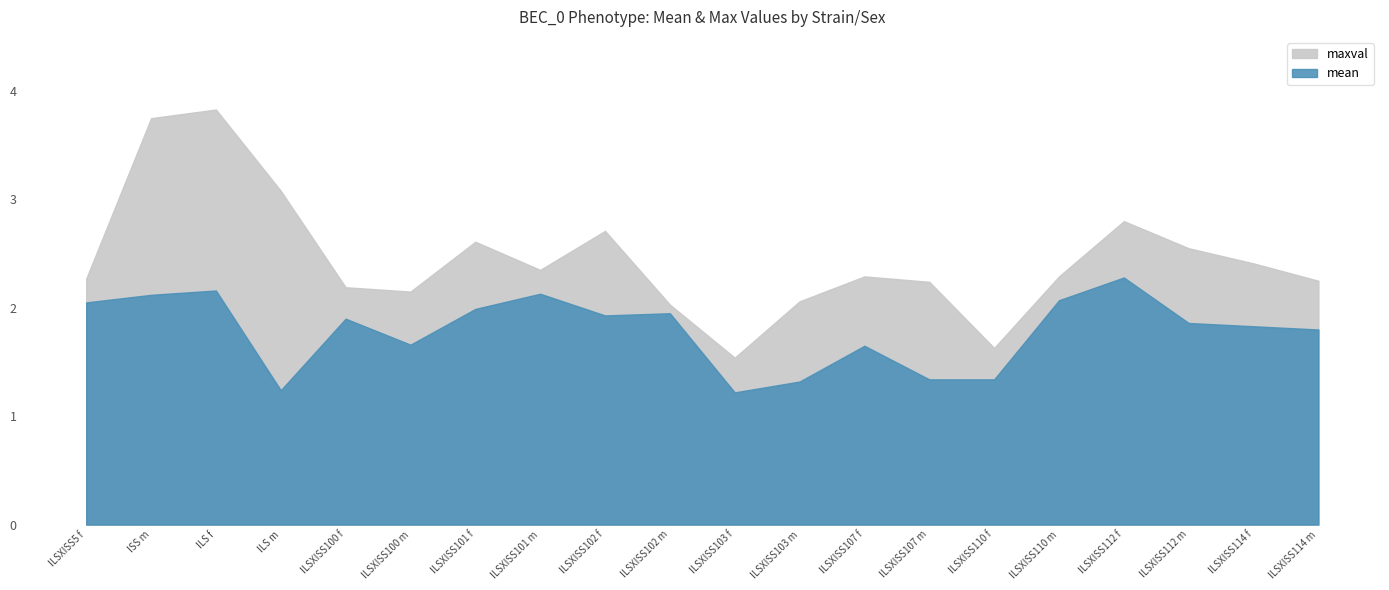

Which category has the highest value in the mean series?

ILSXISS112 f